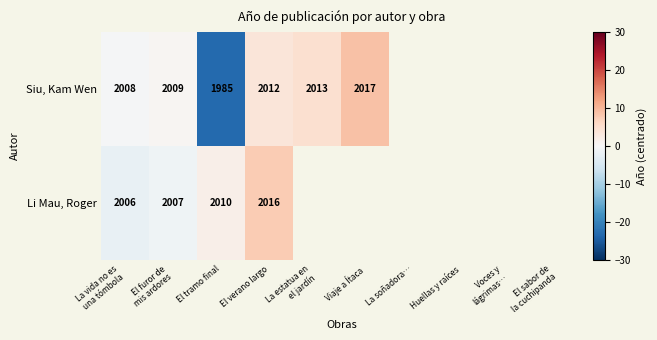

What is the total value across all series at El verano largo?

4028.0